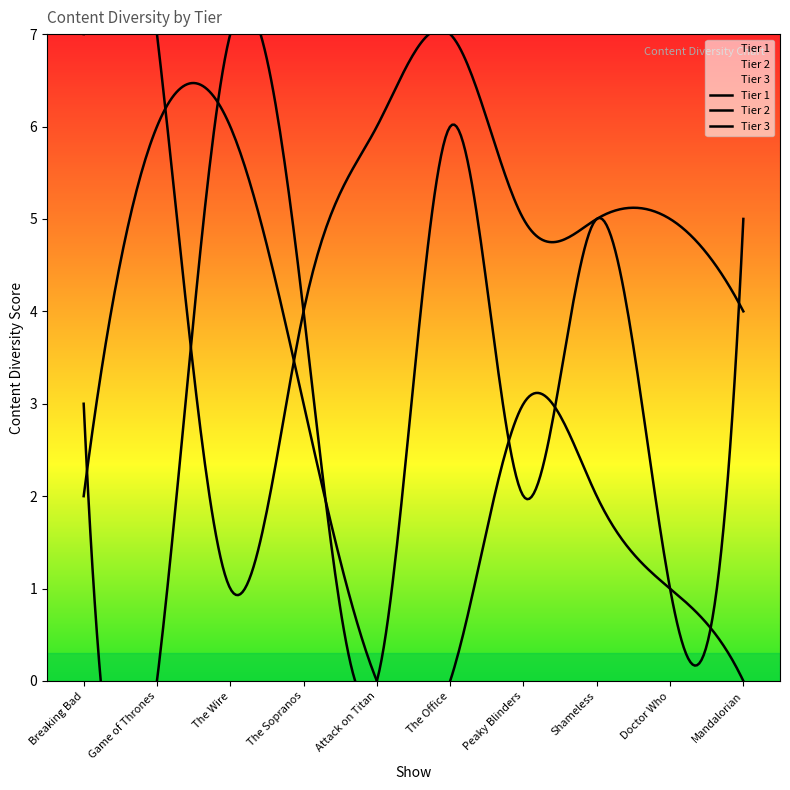

What is the label of the 1st point from the right?

Mandalorian